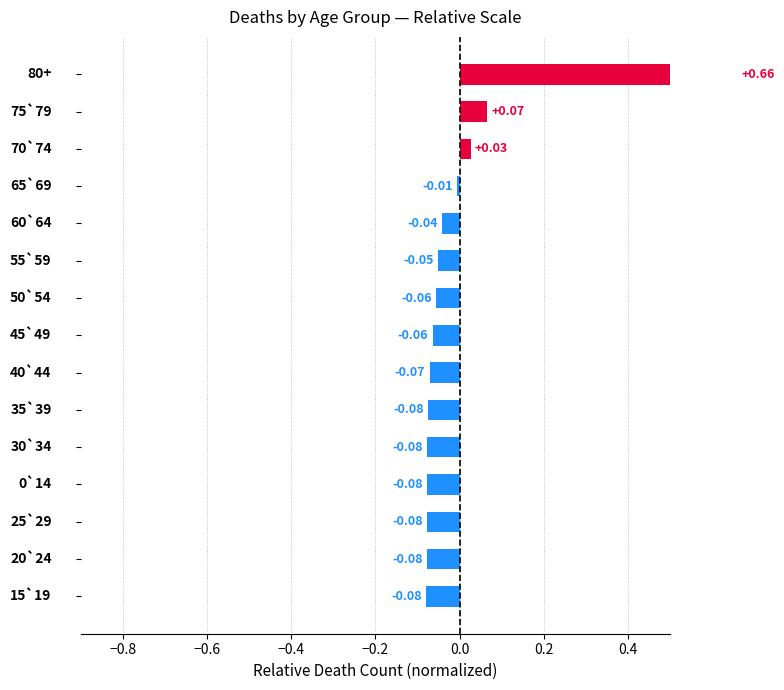

Does the chart contain any negative values?

Yes